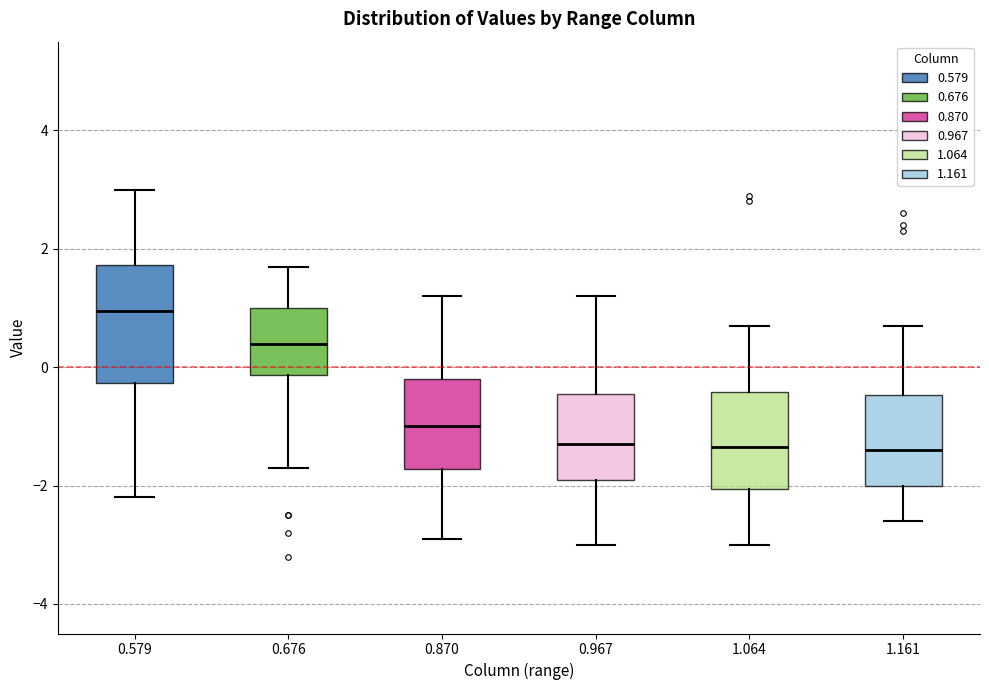

Which box is the tallest, from its lower edge to its upper edge?

0.579